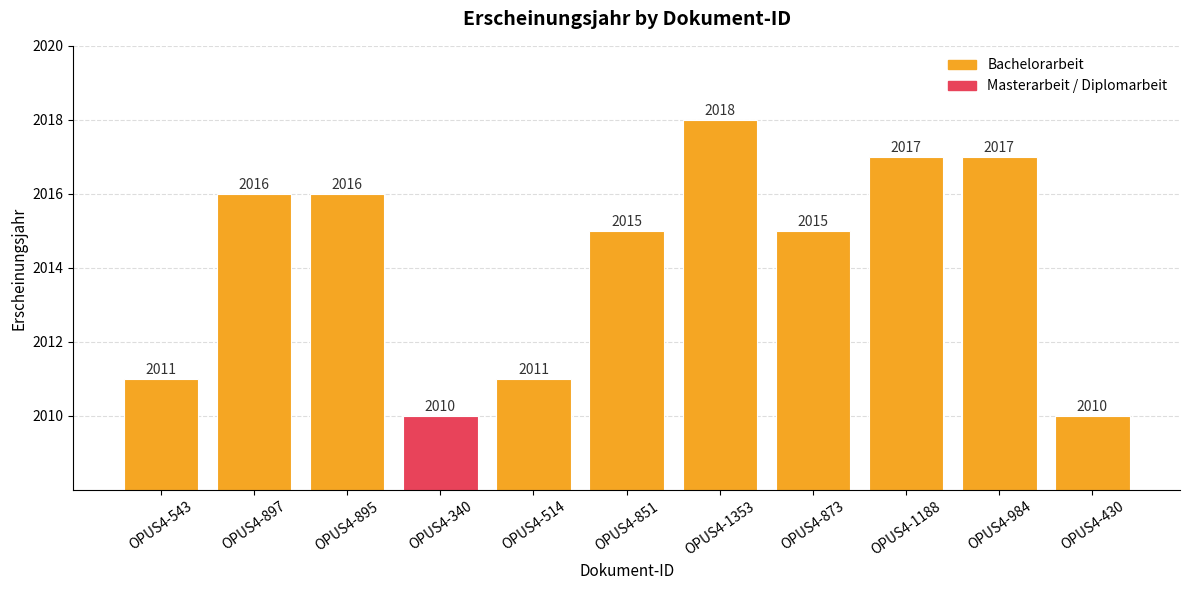

Which has a higher value, OPUS4-430 or OPUS4-984?

OPUS4-984